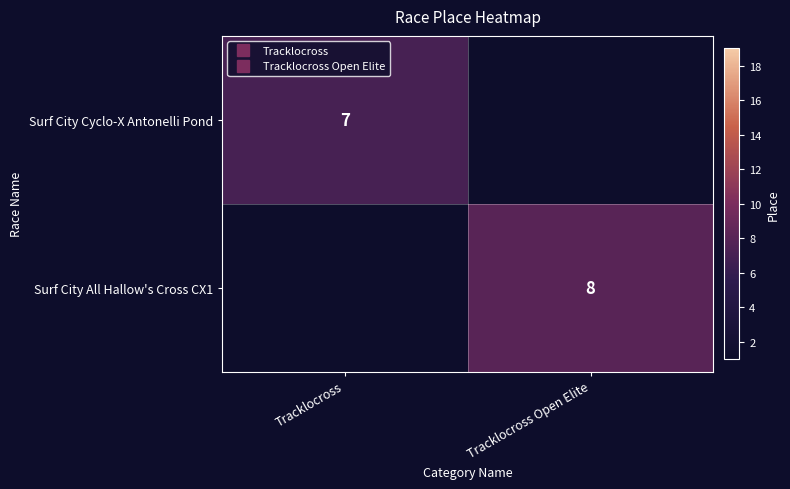

Which category has the highest value across all series?

Tracklocross Open Elite